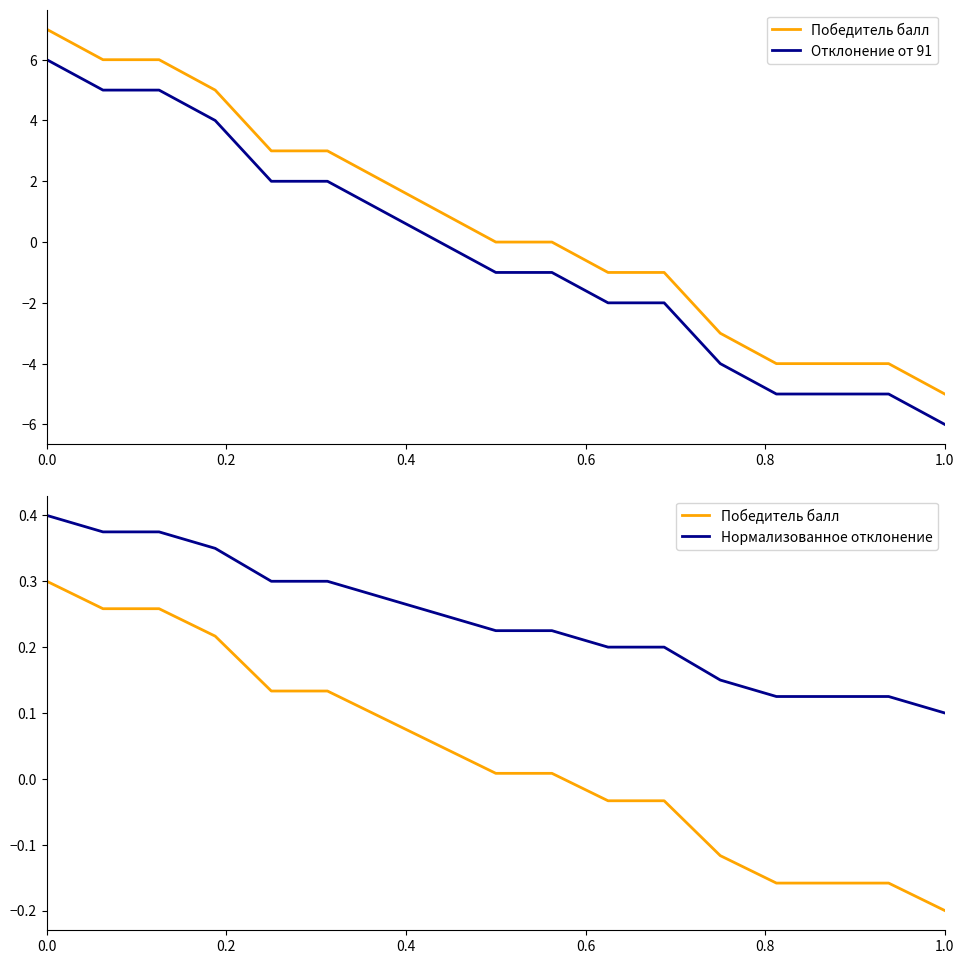

True or false: Нормализованное отклонение and Победитель балл cross at least once.

False